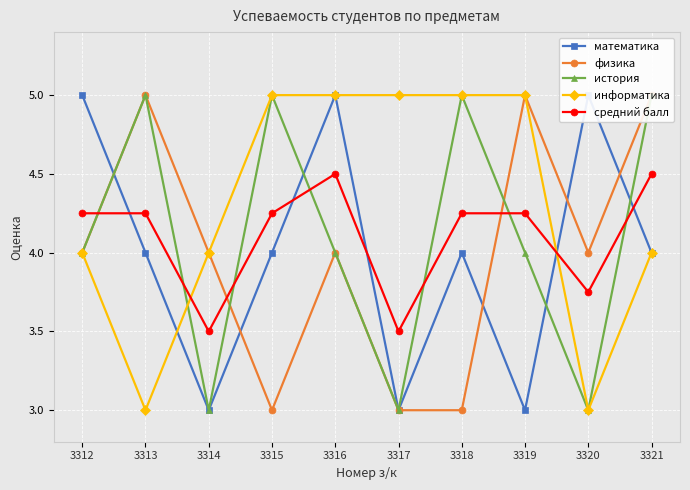

True or false: средний балл has a value of 6.8 at 3316.

False